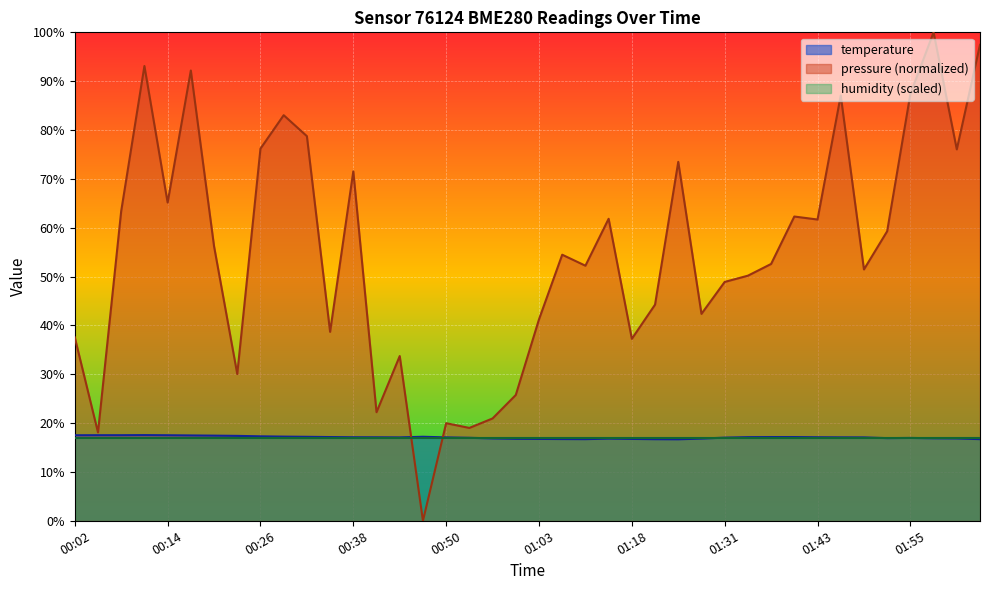

What is the difference between the second highest and second lowest values?

0.8